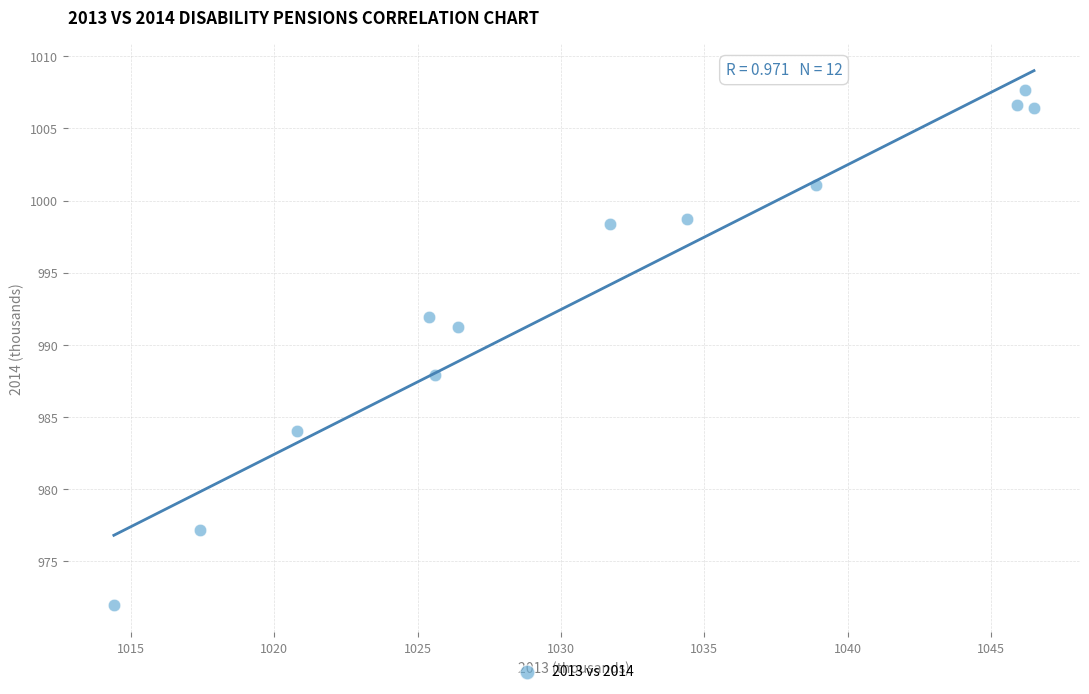

What Y value in the scatter plot is closest to 989?

987.9